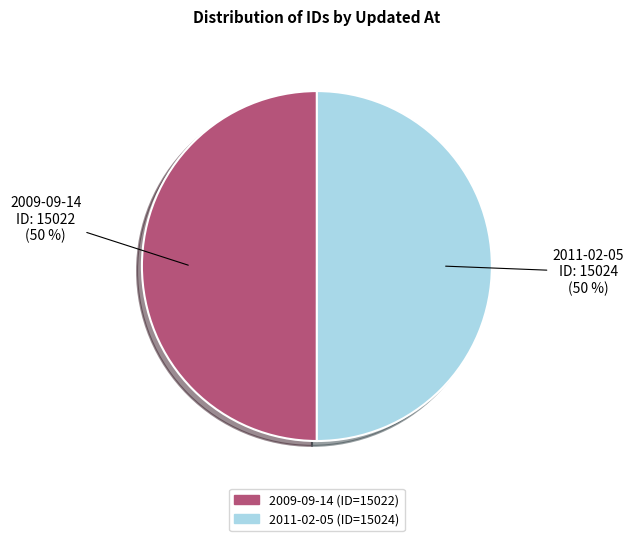

To the nearest percent, what is the average slice percentage?

50%